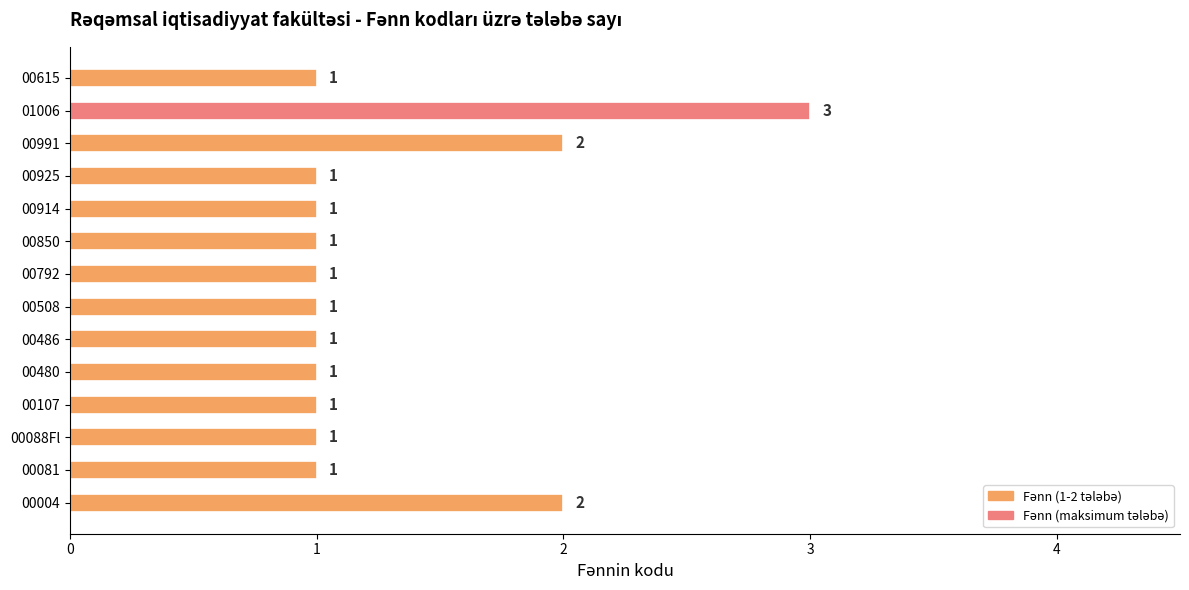

How many series are shown in this chart?

1